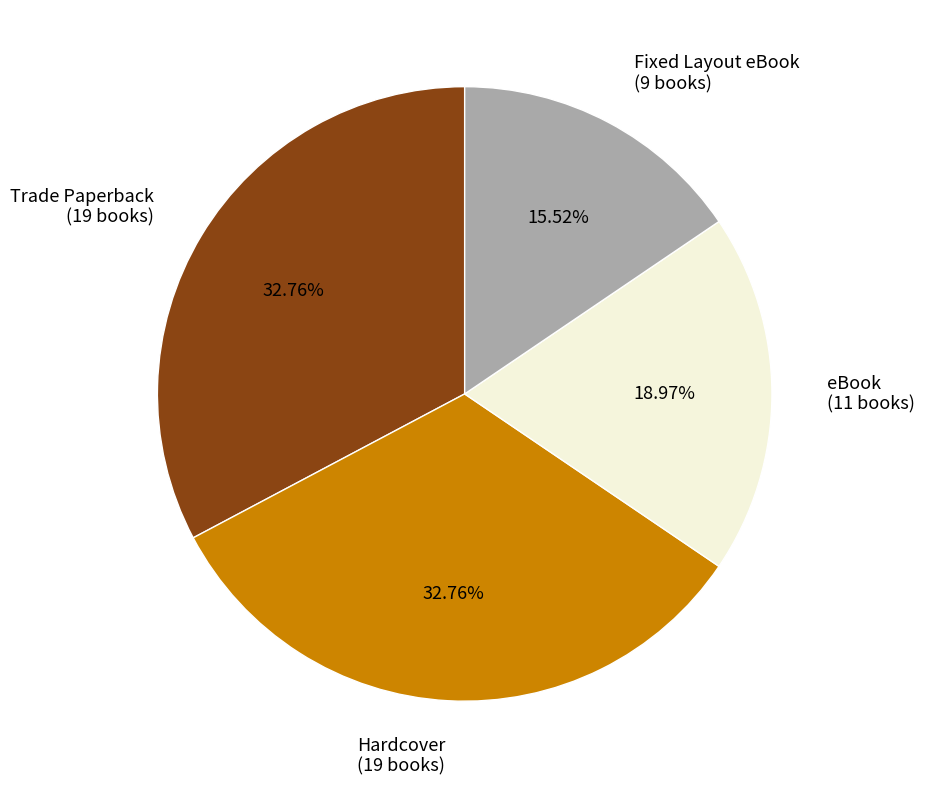

The Fixed Layout eBook slice represents 16% of the pie. True or false?

True